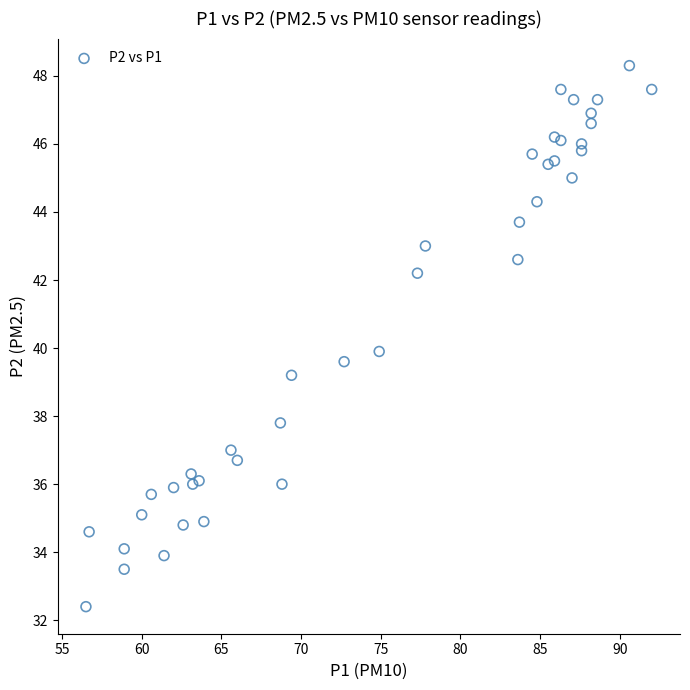

What is the range of X values (max minus min)?

35.5